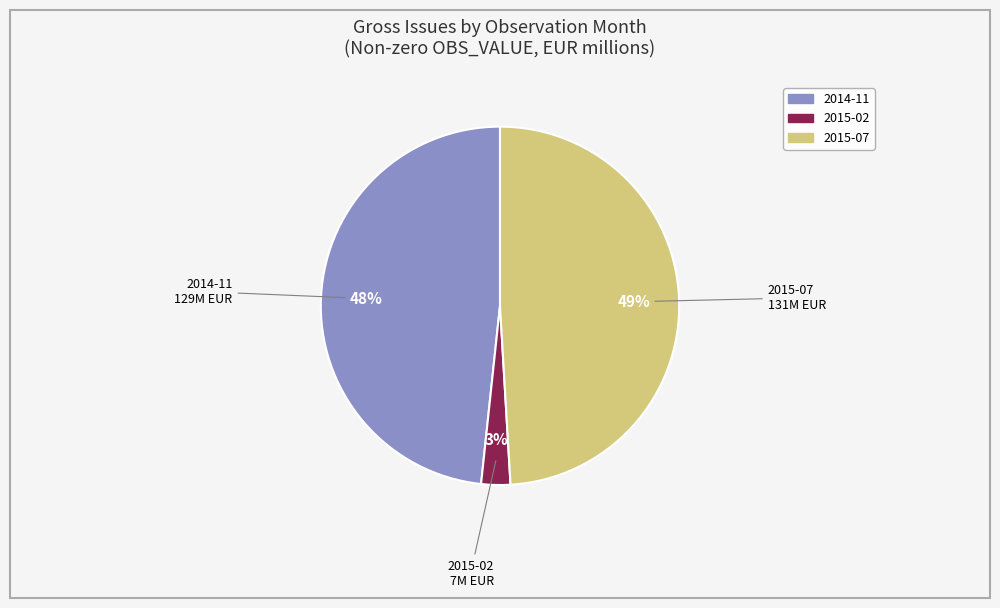

To the nearest percent, what is the average slice percentage?

33%